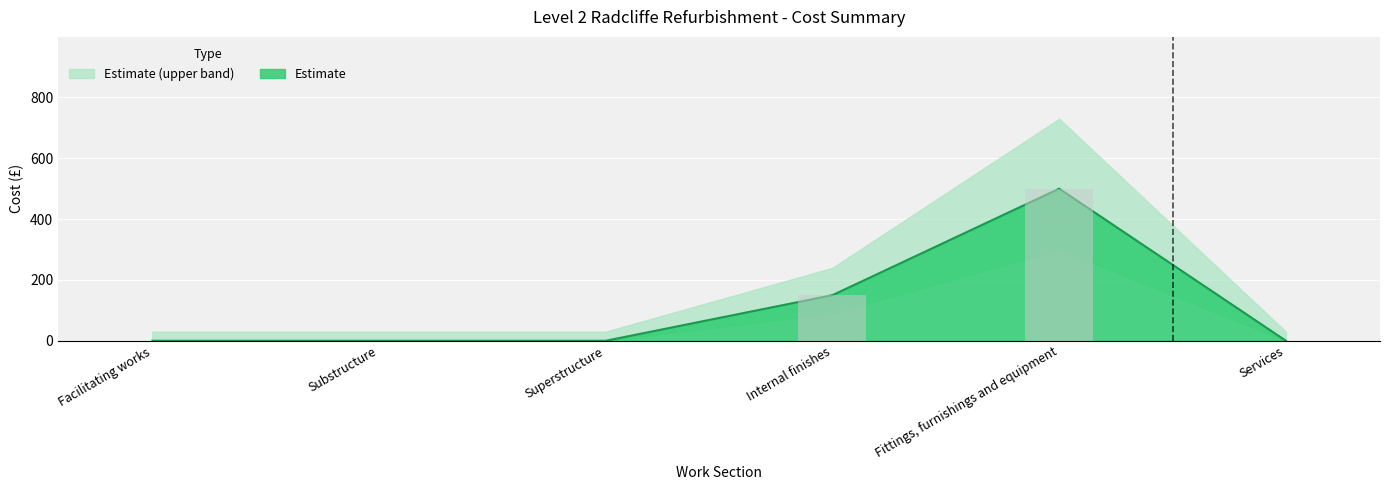

What is the label of the 4th bar from the left?

Internal finishes